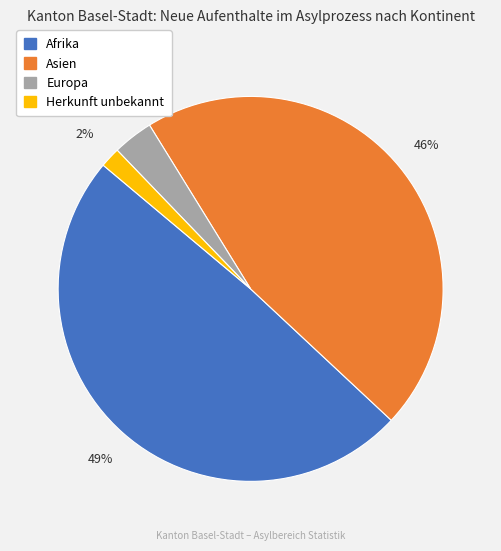

Is Afrika the majority of the pie?

No